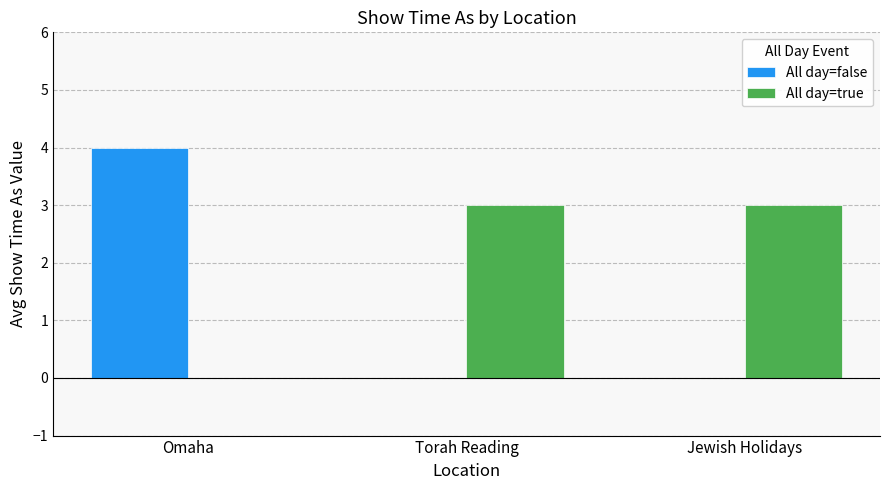

What is the maximum value shown in the chart?

4